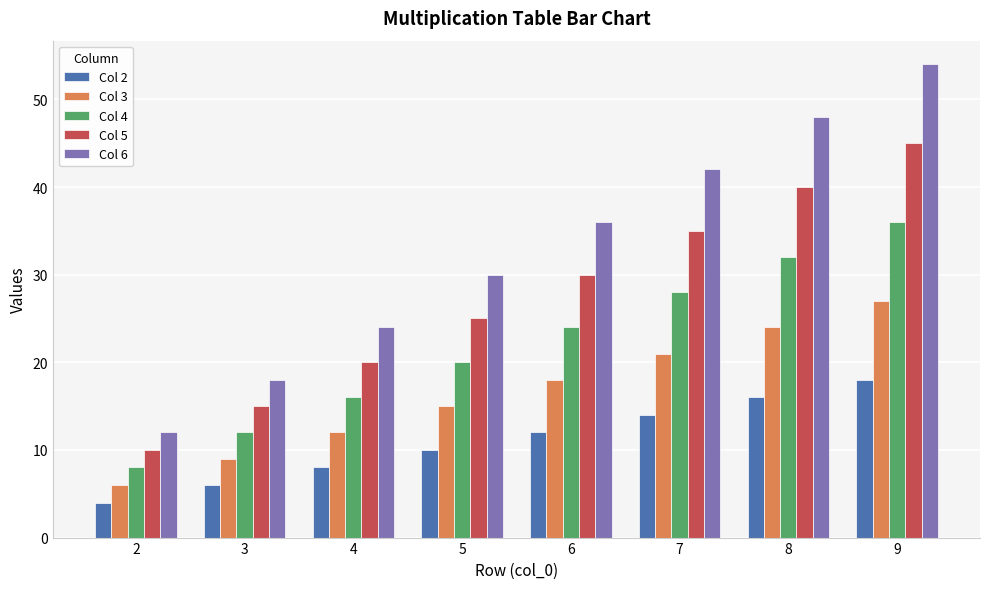

The Col 2 series shows 21 at 8. True or false?

False